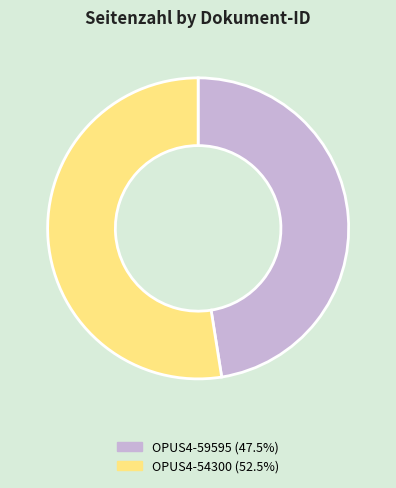

Combined, do OPUS4-54300 (52.5%) and OPUS4-59595 (47.5%) account for over 50%?

Yes